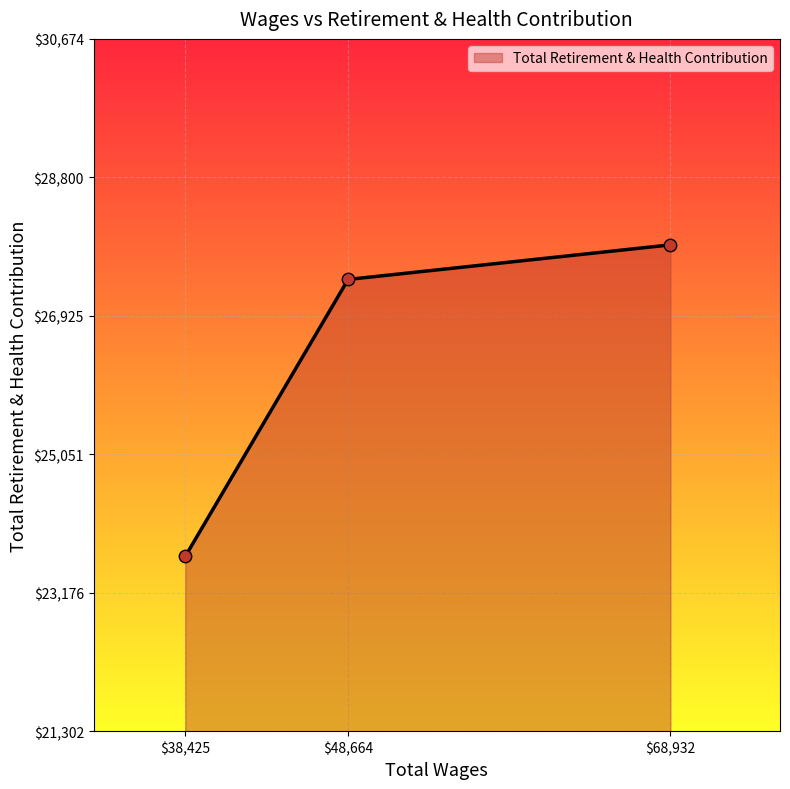

Which label corresponds to the smallest value in the chart?

$38,425